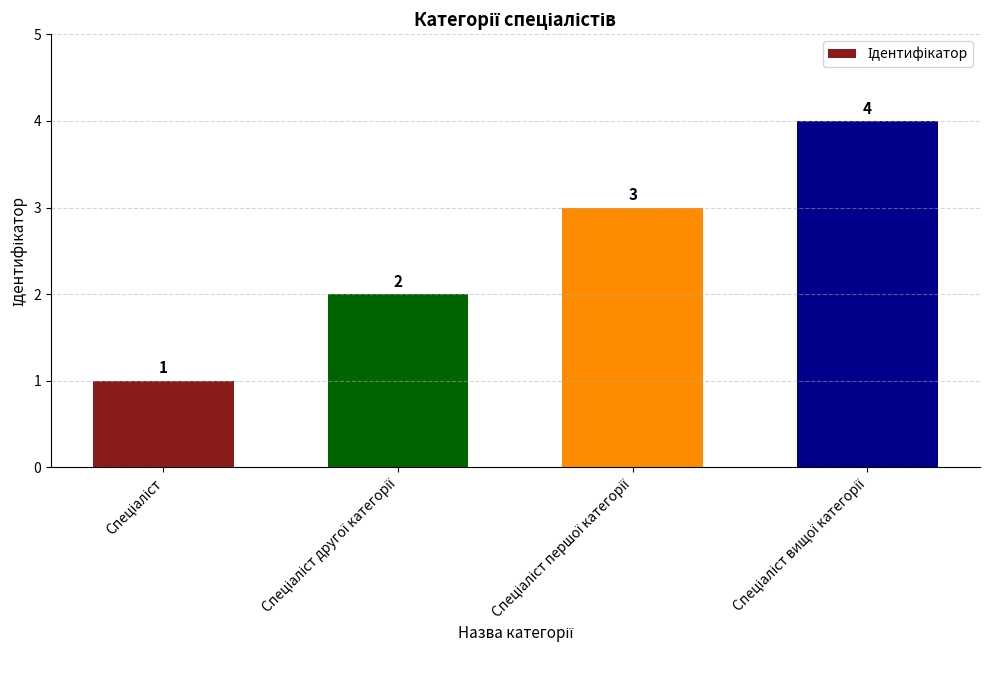

What is the maximum value shown in the chart?

4